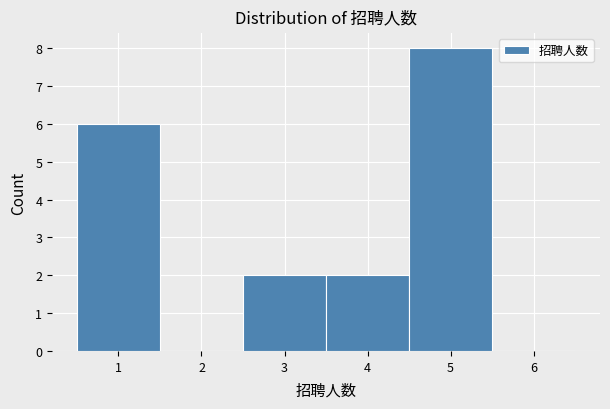

Reading left to right, list every bar in this chart as the range it spans on the x-axis followed by its height. The values are not printed on the chart, so give them approximately, as read against the axis.

0.5 to 1.5: 6
1.5 to 2.5: 0
2.5 to 3.5: 2
3.5 to 4.5: 2
4.5 to 5.5: 8
5.5 to 6.5: 0